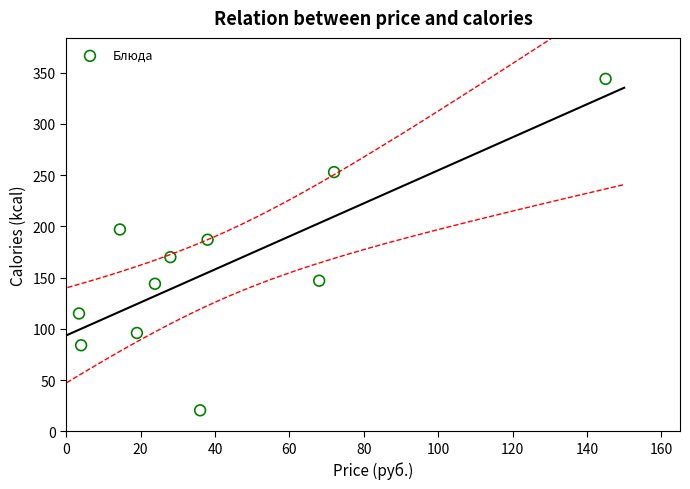

What Y value in the scatter plot is closest to 182?

187.0